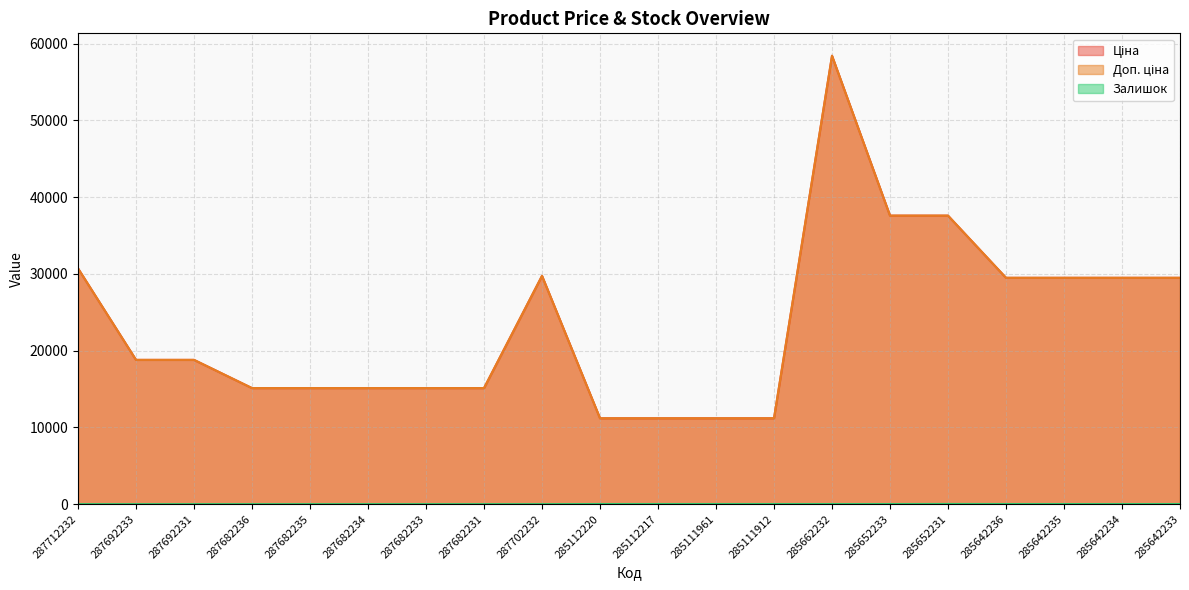

What is the sum of the Доп. ціна values at 285112220 and 285652231?

48781.8